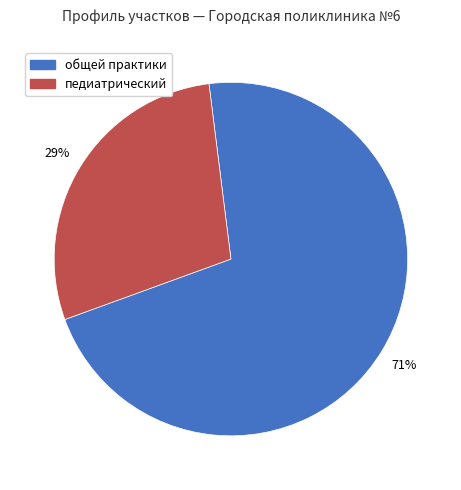

How many slices are in this pie chart?

2